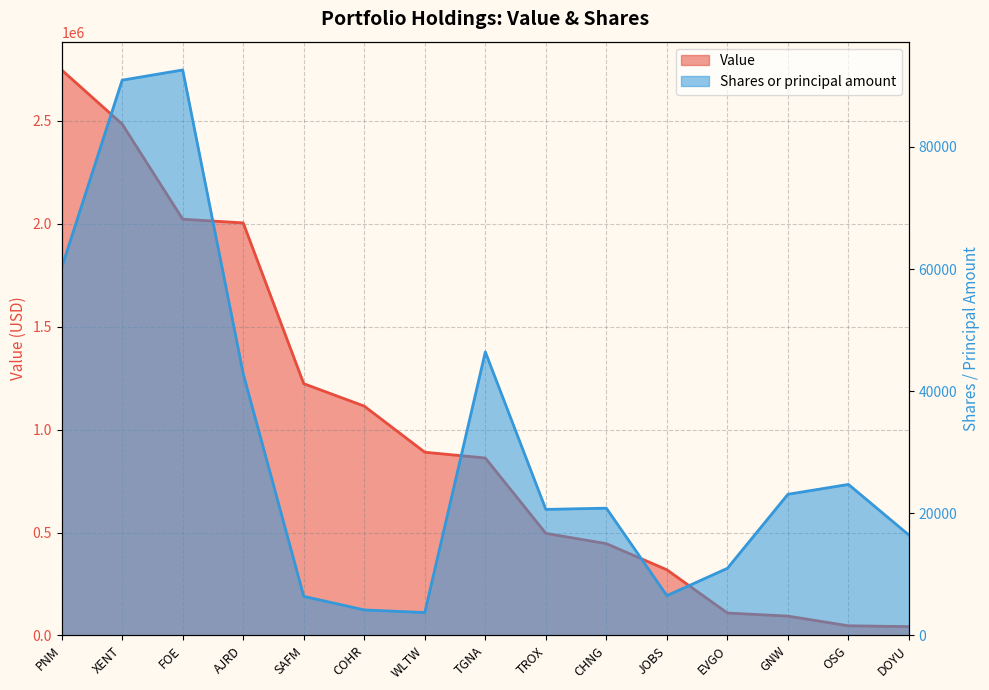

Reading left to right, list all the values displayed in this chart.

Value: PNM=2747000	XENT=2484000	FOE=2022000	AJRD=2004000	SAFM=1223000	COHR=1114000	WLTW=890000	TGNA=862000	TROX=496000	CHNG=446000	JOBS=319000	EVGO=109000	GNW=94000	OSG=47000	DOYU=43000
Shares or principal amount: PNM=60223	XENT=90942	FOE=92614	AJRD=42854	SAFM=6400	COHR=4179	WLTW=3748	TGNA=46436	TROX=20644	CHNG=20844	JOBS=6520	EVGO=11000	GNW=23121	OSG=24735	DOYU=16438